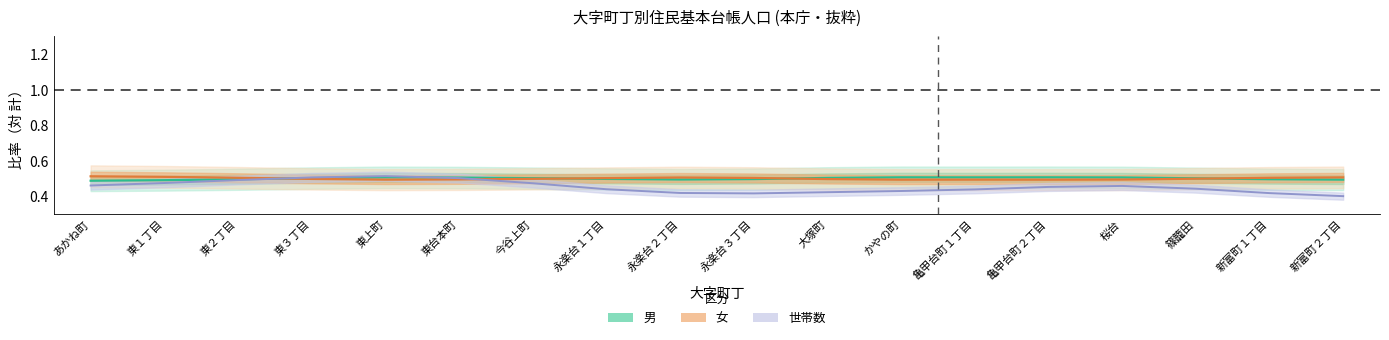

What is the total value across all series at 篠籠田?

1.4